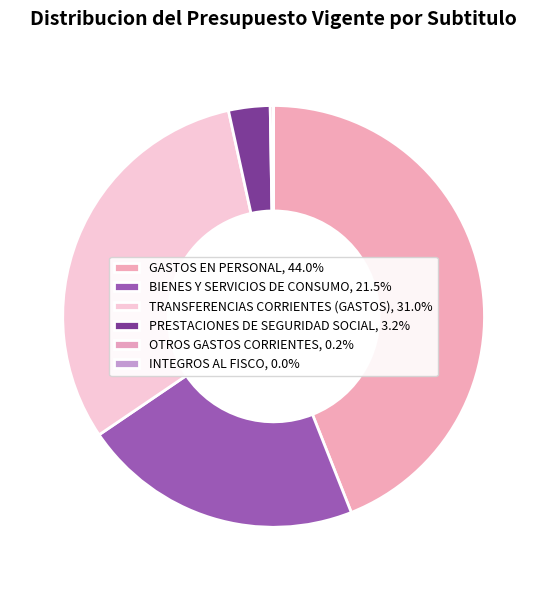

The BIENES Y SERVICIOS DE CONSUMO slice represents 22% of the pie. True or false?

True